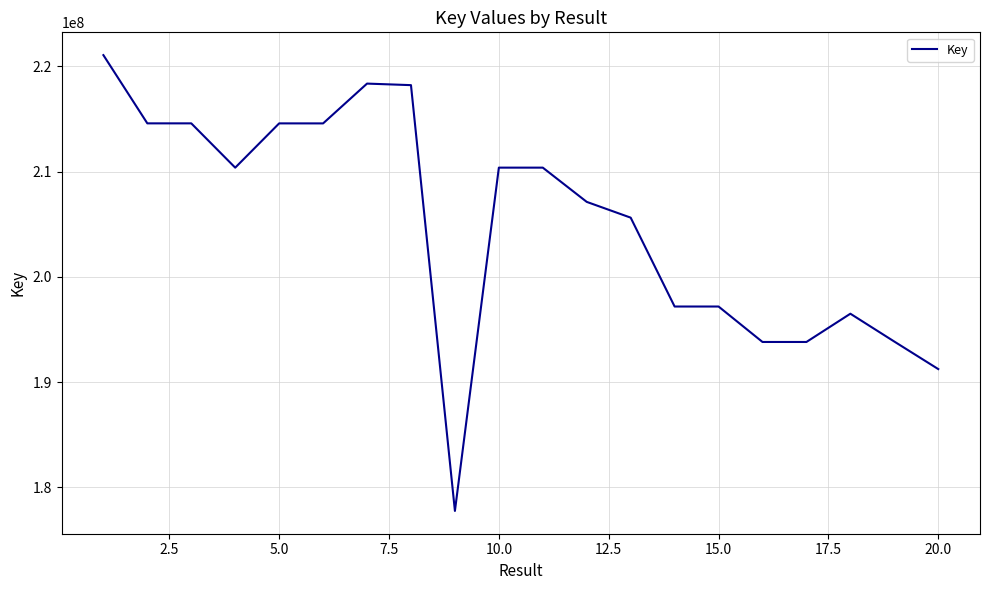

What is the difference between the maximum and minimum values?

43318445